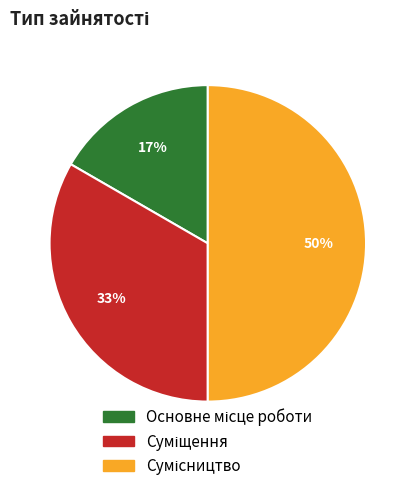

How many slices are in this pie chart?

3